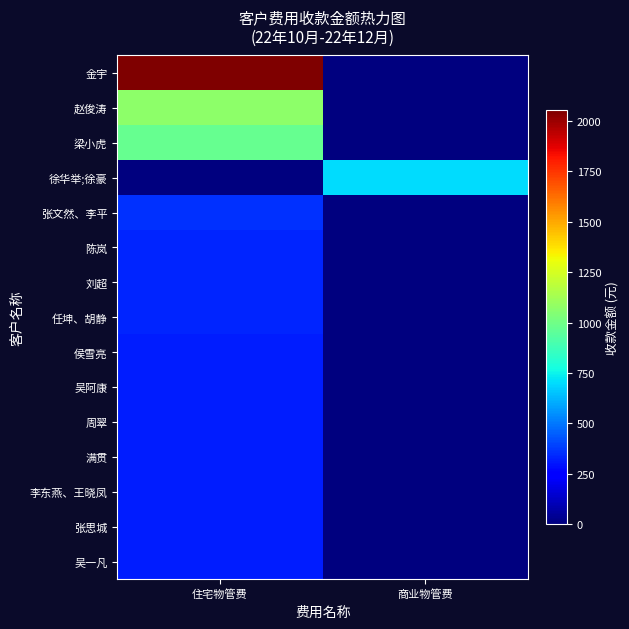

Reading right to left, what are all the values shown in this chart?

金宇: 商业物管费=0.0	住宅物管费=2052.9
赵俊涛: 商业物管费=0.0	住宅物管费=1072.6
梁小虎: 商业物管费=0.0	住宅物管费=970.5
徐华举;徐豪: 商业物管费=701.3	住宅物管费=0.0
张文然、李平: 商业物管费=0.0	住宅物管费=359.4
陈岚: 商业物管费=0.0	住宅物管费=333.6
刘超: 商业物管费=0.0	住宅物管费=333.0
任坤、胡静: 商业物管费=0.0	住宅物管费=333.0
侯雪亮: 商业物管费=0.0	住宅物管费=320.2
吴阿康: 商业物管费=0.0	住宅物管费=320.2
周翠: 商业物管费=0.0	住宅物管费=320.2
满贯: 商业物管费=0.0	住宅物管费=320.2
李东燕、王晓凤: 商业物管费=0.0	住宅物管费=320.2
张思城: 商业物管费=0.0	住宅物管费=320.2
吴一凡: 商业物管费=0.0	住宅物管费=320.2